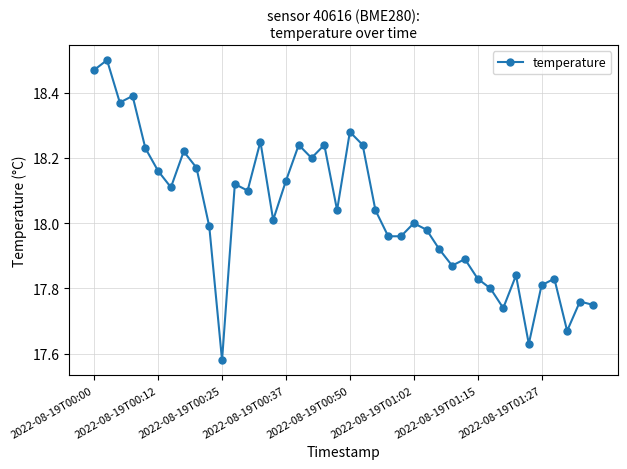

What is the difference between the maximum and minimum values?

0.9